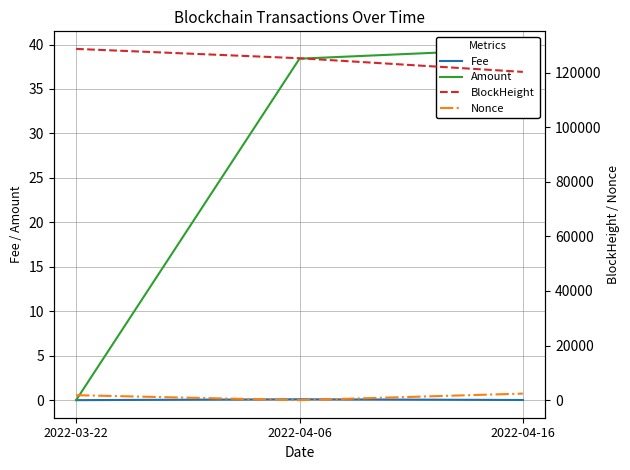

What is the difference between the second highest and minimum values in the Amount series?

38.4